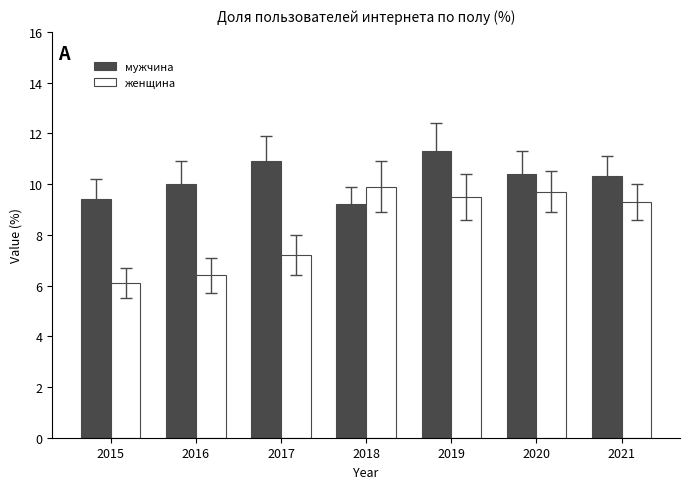

How many bars are there in total?

14